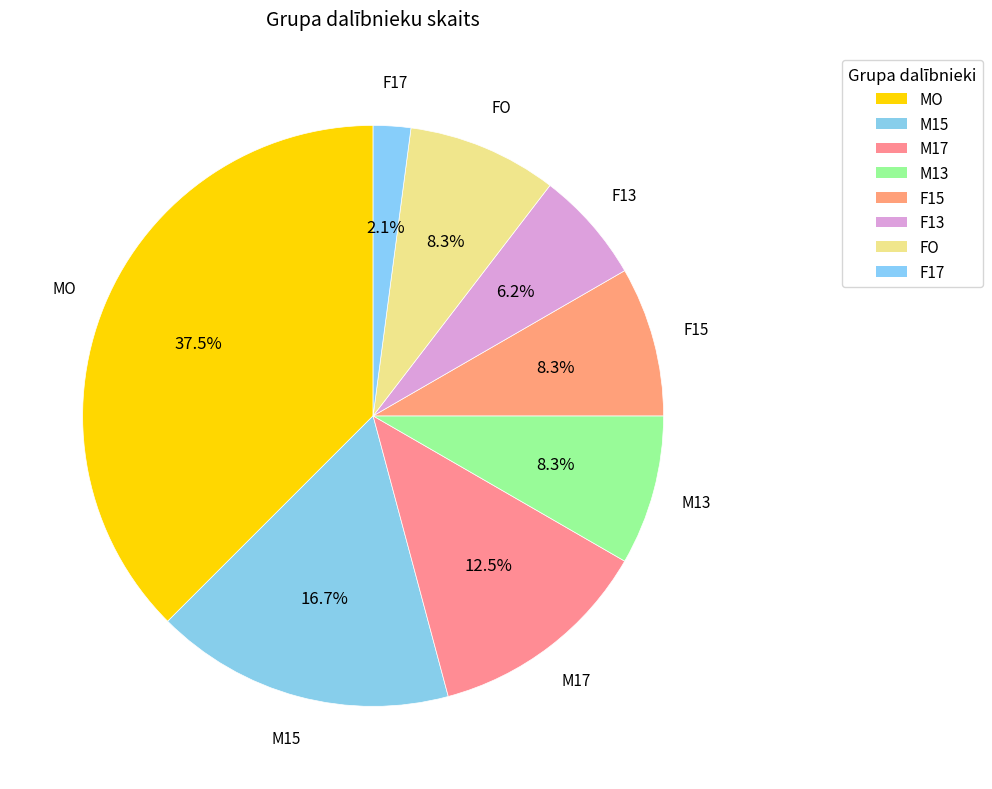

To the nearest percent, what is the difference between the largest and smallest slice percentages?

35%